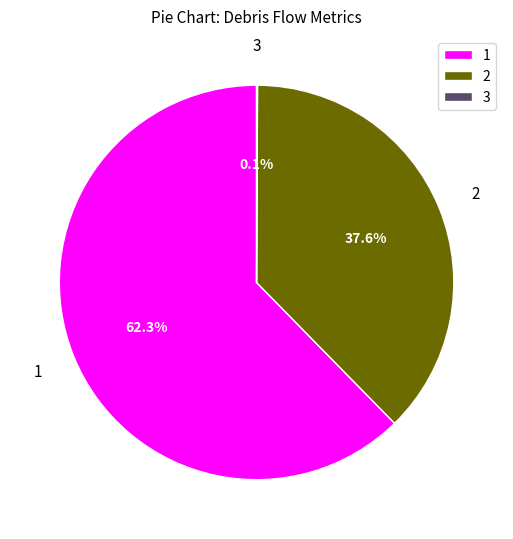

What is the majority slice?

1